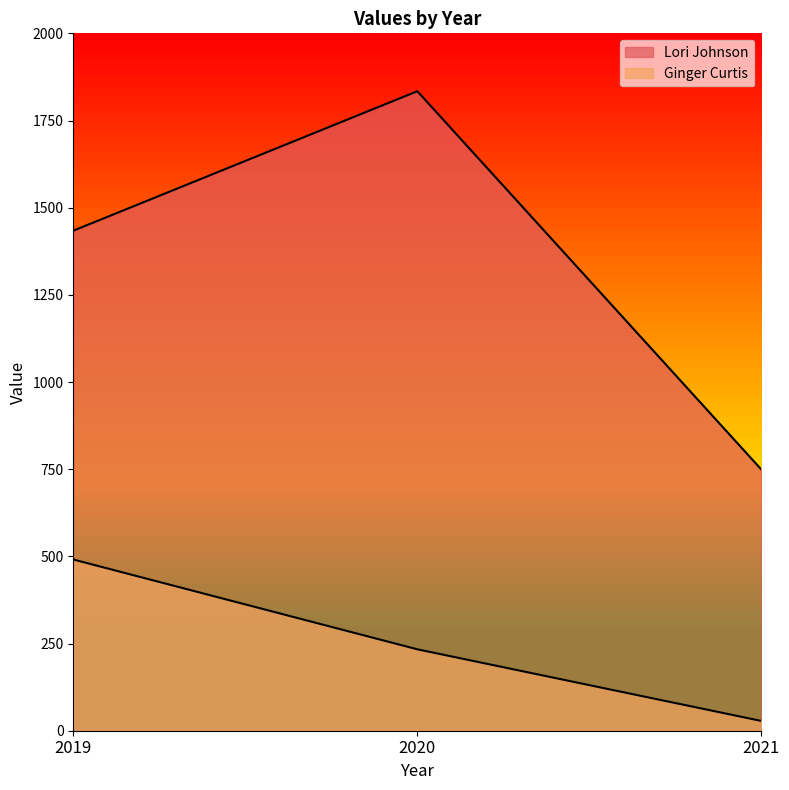

List the series in order of their peak value, lowest first.

Ginger Curtis, Lori Johnson